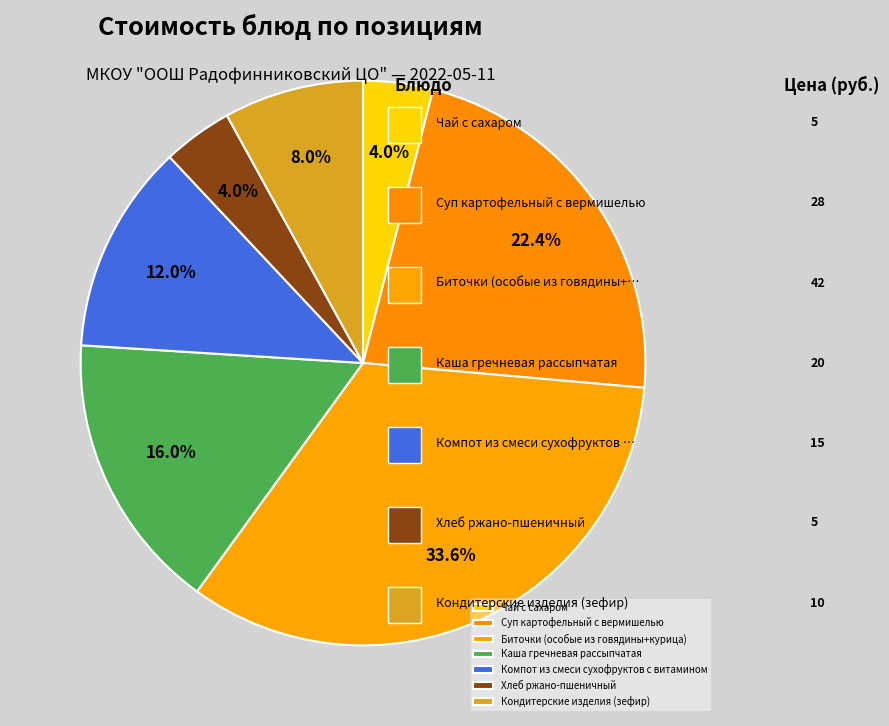

Approximately how many times larger is the value at Каша гречневая рассыпчатая compared to Кондитерские изделия (зефир)?

2.0